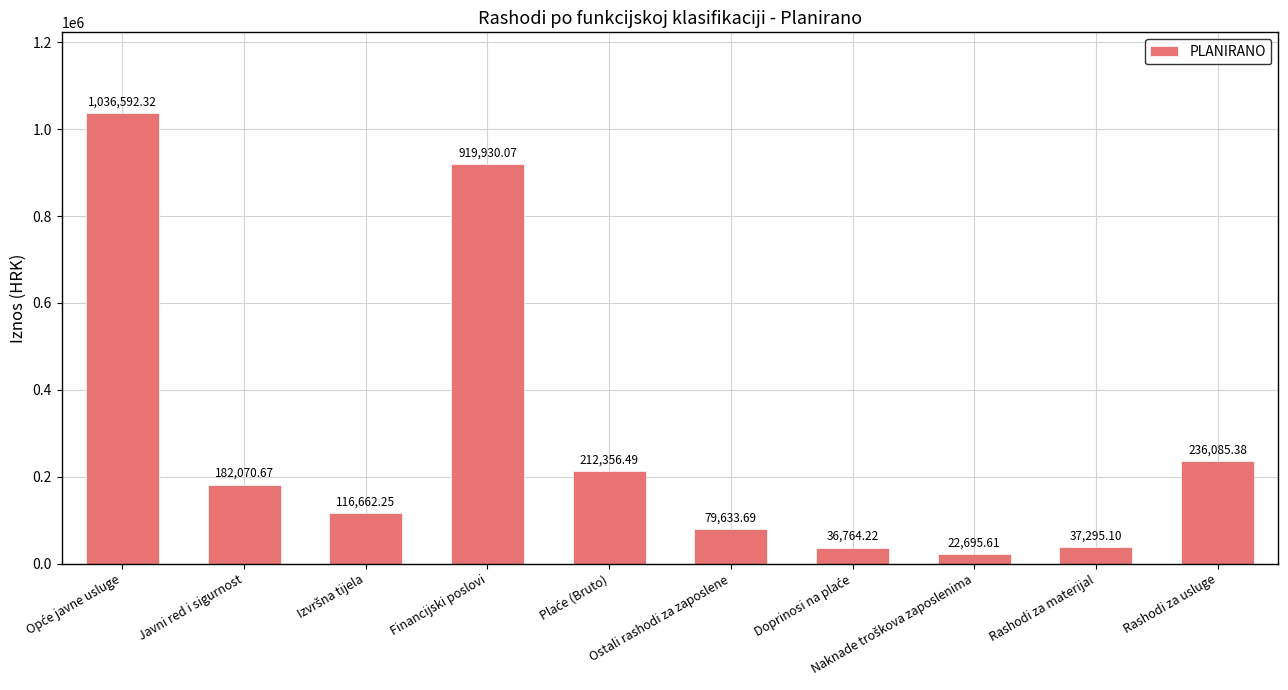

What is the change in value from Financijski poslovi to Rashodi za materijal?

-882635.0